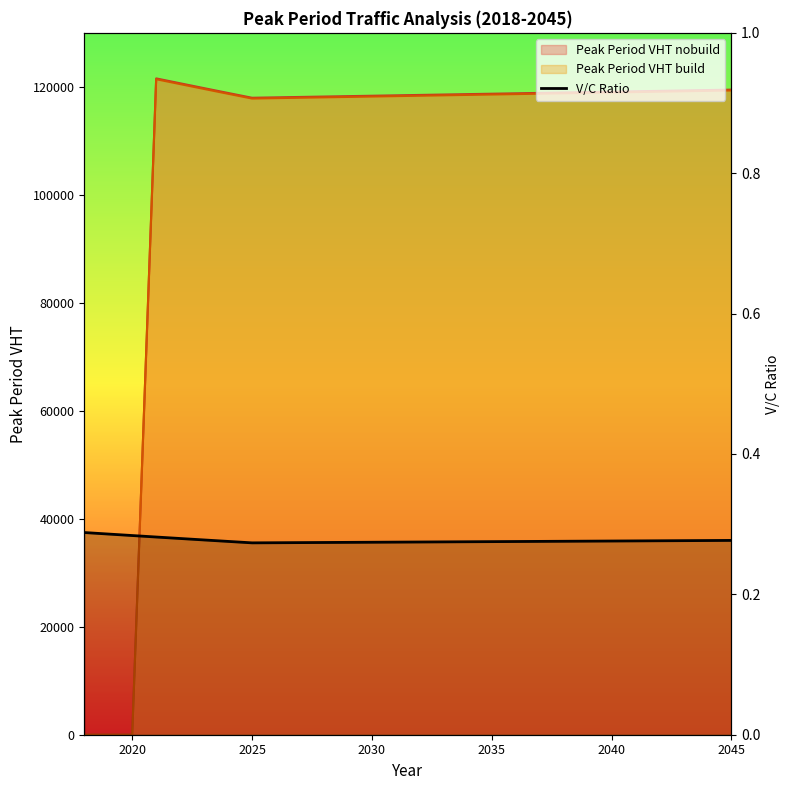

Reading left to right, what are all the values shown in this chart?

0.3	0.3	0.3	0.3	0.3	0.3	0.3	0.3	0.3	0.3	0.3	0.3	0.3	0.3	0.3	0.3	0.3	0.3	0.3	0.3	0.3	0.3	0.3	0.3	0.3	0.3	0.3	0.3